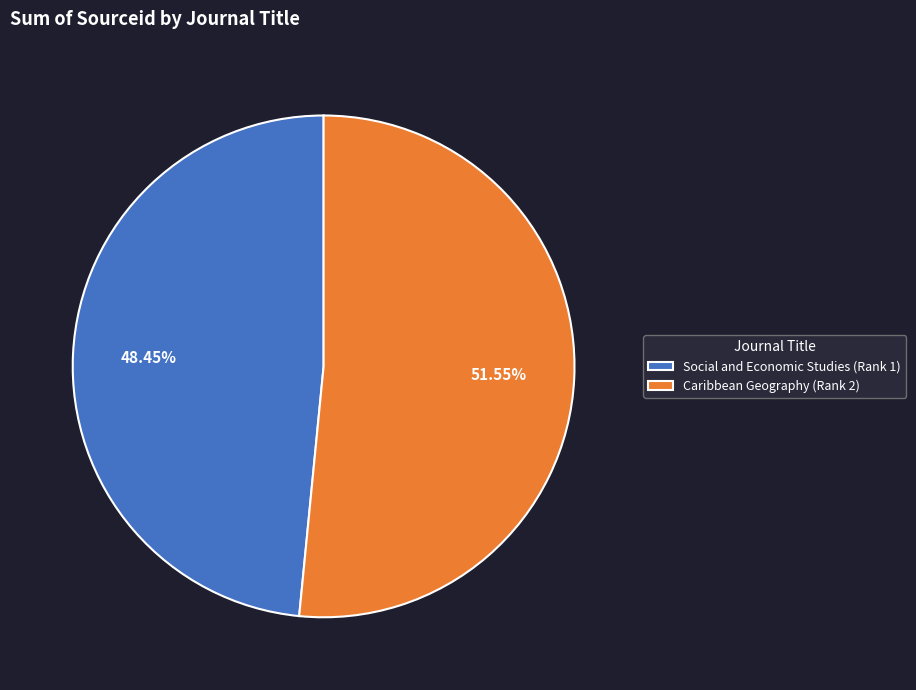

The Social and Economic Studies (Rank 1) slice represents 48% of the pie. True or false?

True